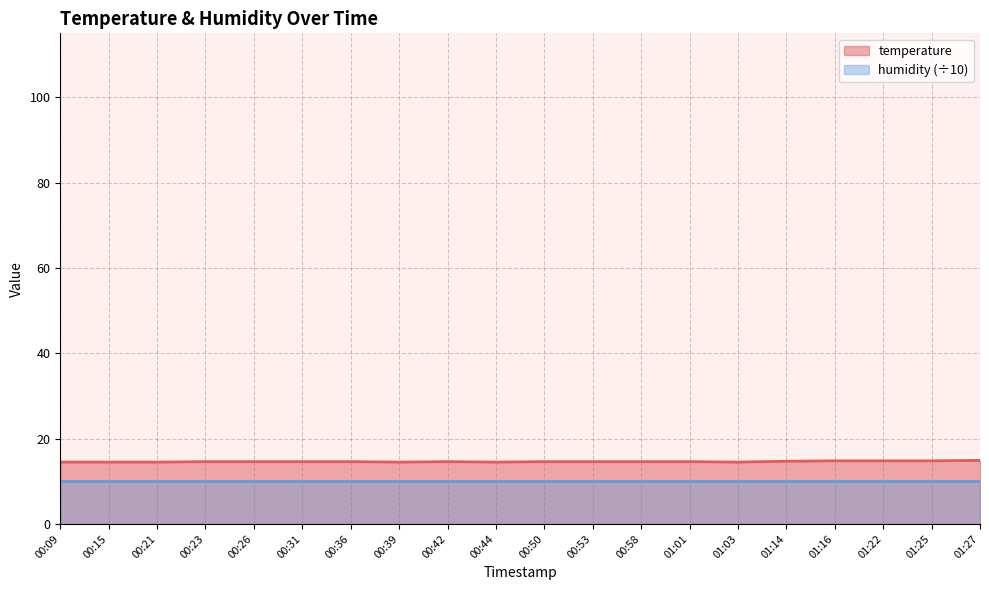

Which label corresponds to the smallest value in the chart?

00:09